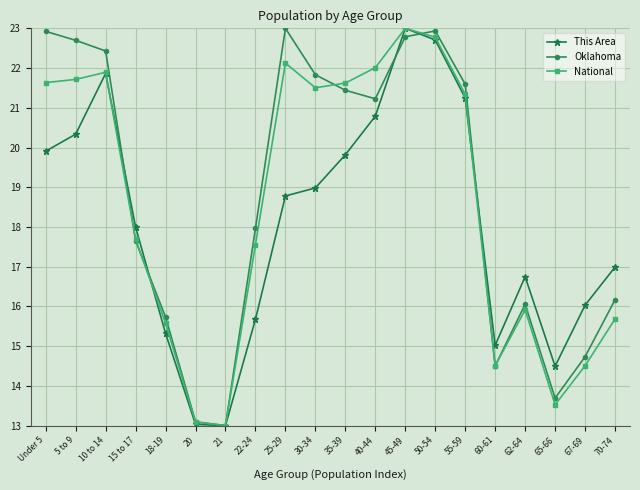

Reading left to right, extract all data points from this chart.

This Area: 19.9	20.3	21.9	18.0	15.3	13.0	13.0	15.7	18.8	19.0	19.8	20.8	23.0	22.7	21.2	15.0	16.7	14.5	16.0	17.0
Oklahoma: 22.9	22.7	22.4	17.7	15.7	13.1	13.0	18.0	23.0	21.8	21.4	21.2	22.8	22.9	21.6	14.5	16.1	13.7	14.7	16.2
National: 21.6	21.7	21.9	17.7	15.6	13.1	13.0	17.6	22.1	21.5	21.6	22.0	23.0	22.8	21.3	14.5	15.9	13.5	14.5	15.7